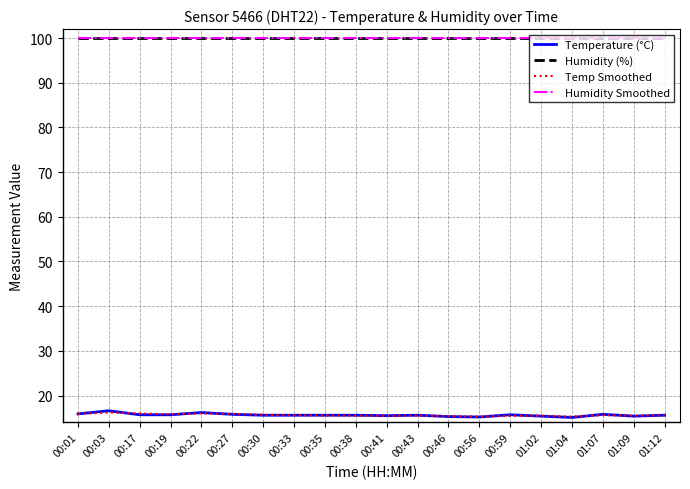

Reading right to left, extract all data points from this chart.

Temperature (°C): 01:12=15.6	01:09=15.4	01:07=15.8	01:04=15.1	01:02=15.4	00:59=15.7	00:56=15.2	00:46=15.3	00:43=15.6	00:41=15.5	00:38=15.6	00:35=15.6	00:33=15.6	00:30=15.6	00:27=15.8	00:22=16.2	00:19=15.7	00:17=15.7	00:03=16.6	00:01=15.9
Humidity (%): 01:12=99.9	01:09=99.9	01:07=99.9	01:04=99.9	01:02=99.9	00:59=99.9	00:56=99.9	00:46=99.9	00:43=99.9	00:41=99.9	00:38=99.9	00:35=99.9	00:33=99.9	00:30=99.9	00:27=99.9	00:22=99.9	00:19=99.9	00:17=99.9	00:03=99.9	00:01=99.9
Temp Smoothed: 01:12=15.6	01:09=15.5	01:07=15.6	01:04=15.3	01:02=15.5	00:59=15.4	00:56=15.3	00:46=15.4	00:43=15.5	00:41=15.4	00:38=15.5	00:35=15.6	00:33=15.6	00:30=15.7	00:27=15.9	00:22=16.0	00:19=15.8	00:17=16.0	00:03=16.2	00:01=15.9
Humidity Smoothed: 01:12=99.9	01:09=99.9	01:07=99.9	01:04=99.9	01:02=99.9	00:59=99.9	00:56=99.9	00:46=99.9	00:43=99.9	00:41=99.9	00:38=99.9	00:35=99.9	00:33=99.9	00:30=99.9	00:27=99.9	00:22=99.9	00:19=99.9	00:17=99.9	00:03=99.9	00:01=99.9